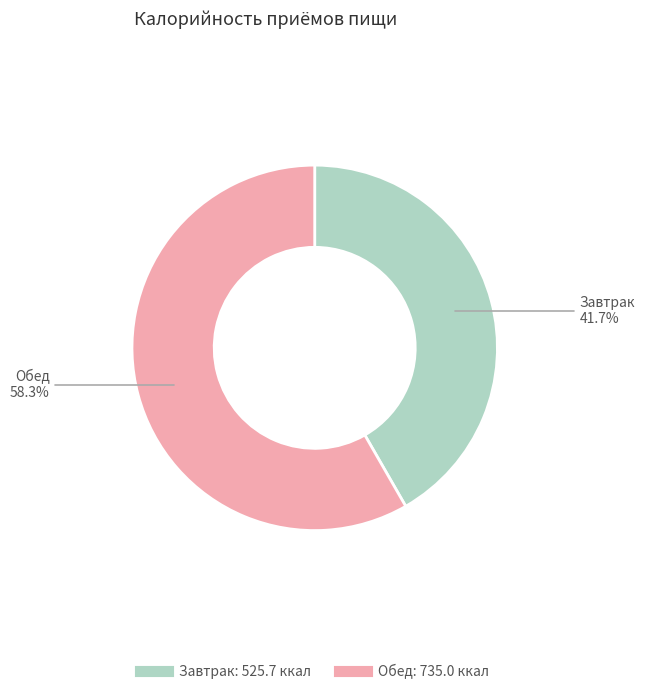

What is the smallest slice in the pie chart?

Завтрак